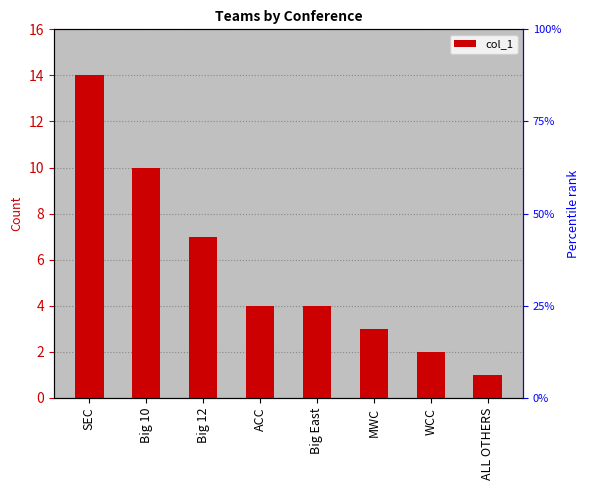

Reading right to left, transcribe all the data shown in this chart.

ALL OTHERS=1	WCC=2	MWC=3	Big East=4	ACC=4	Big 12=7	Big 10=10	SEC=14